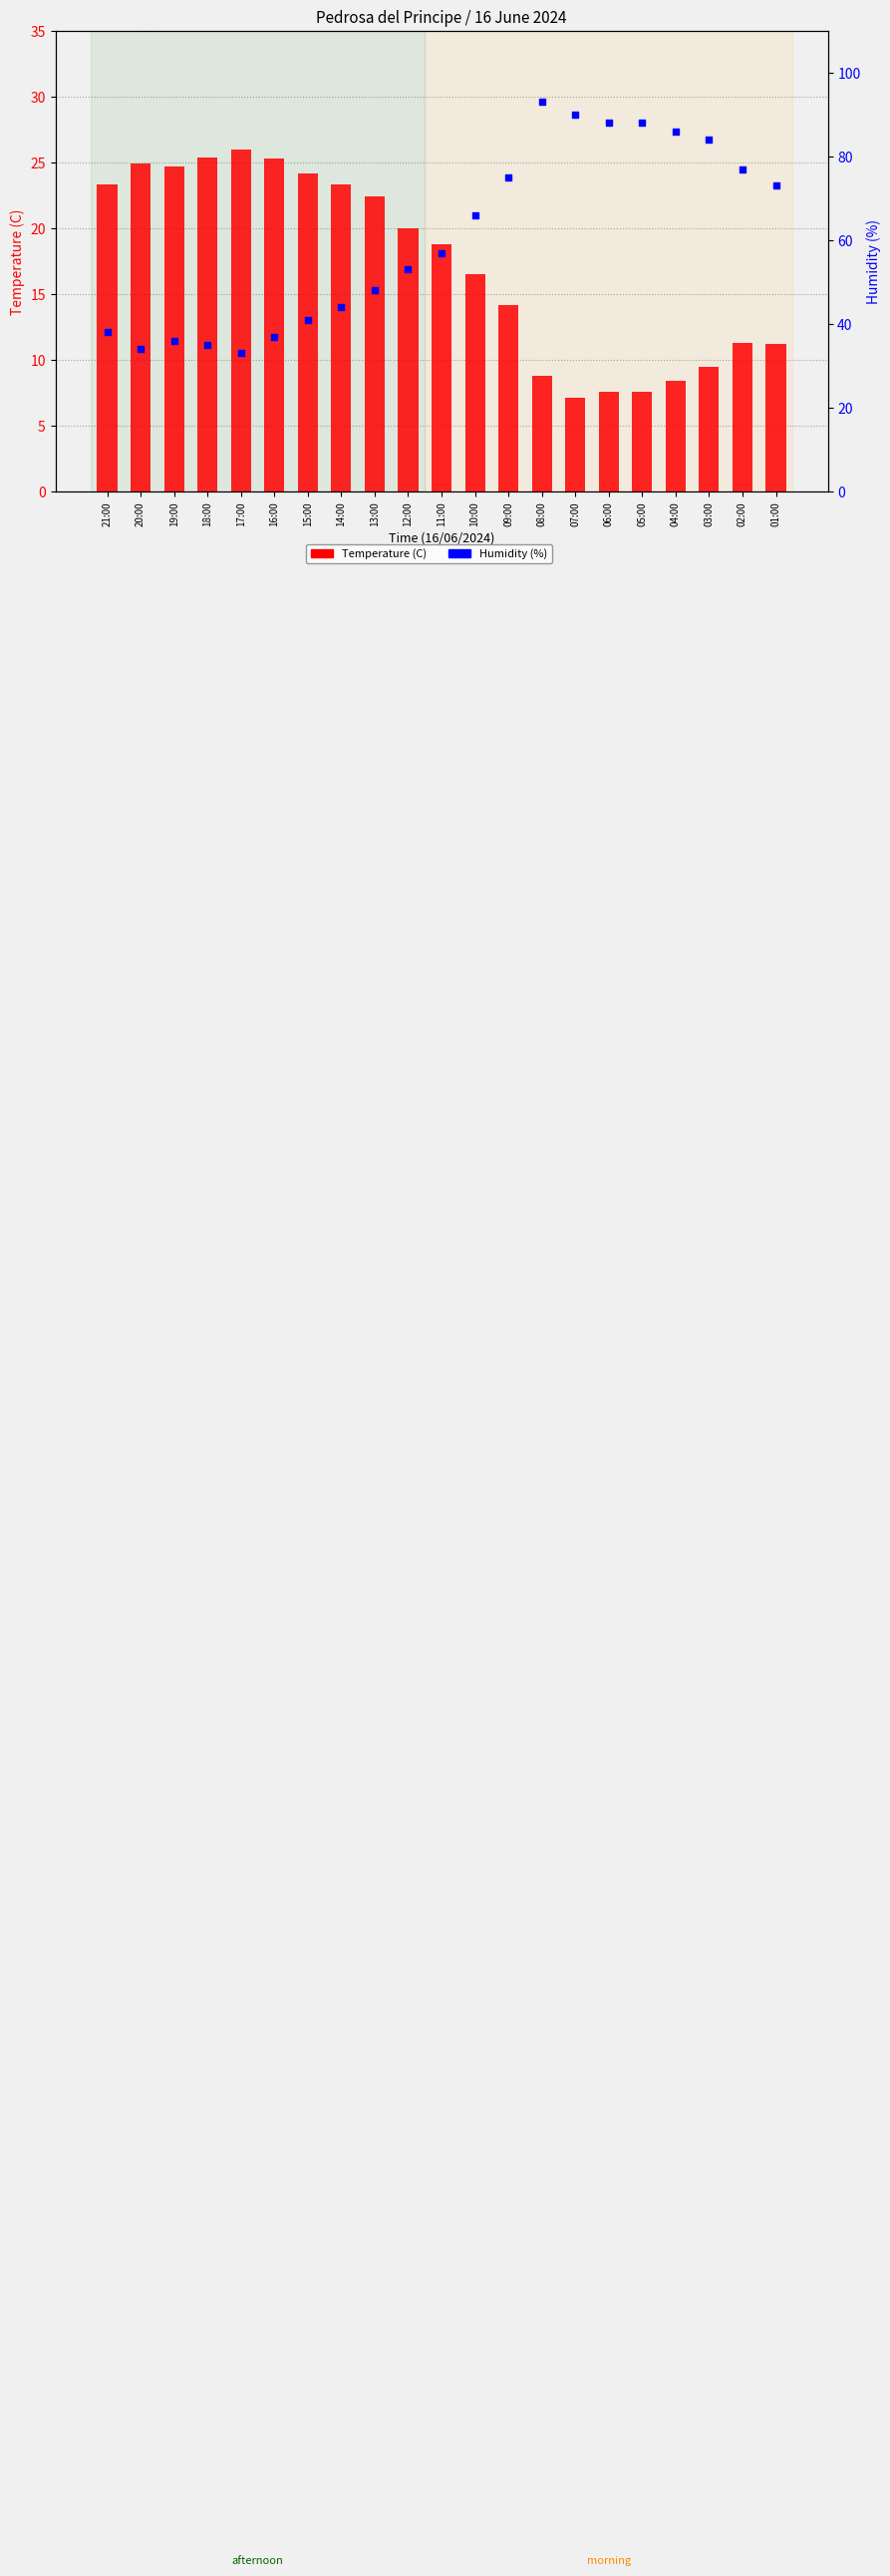

What is the total value across all series at 10:00?

82.5